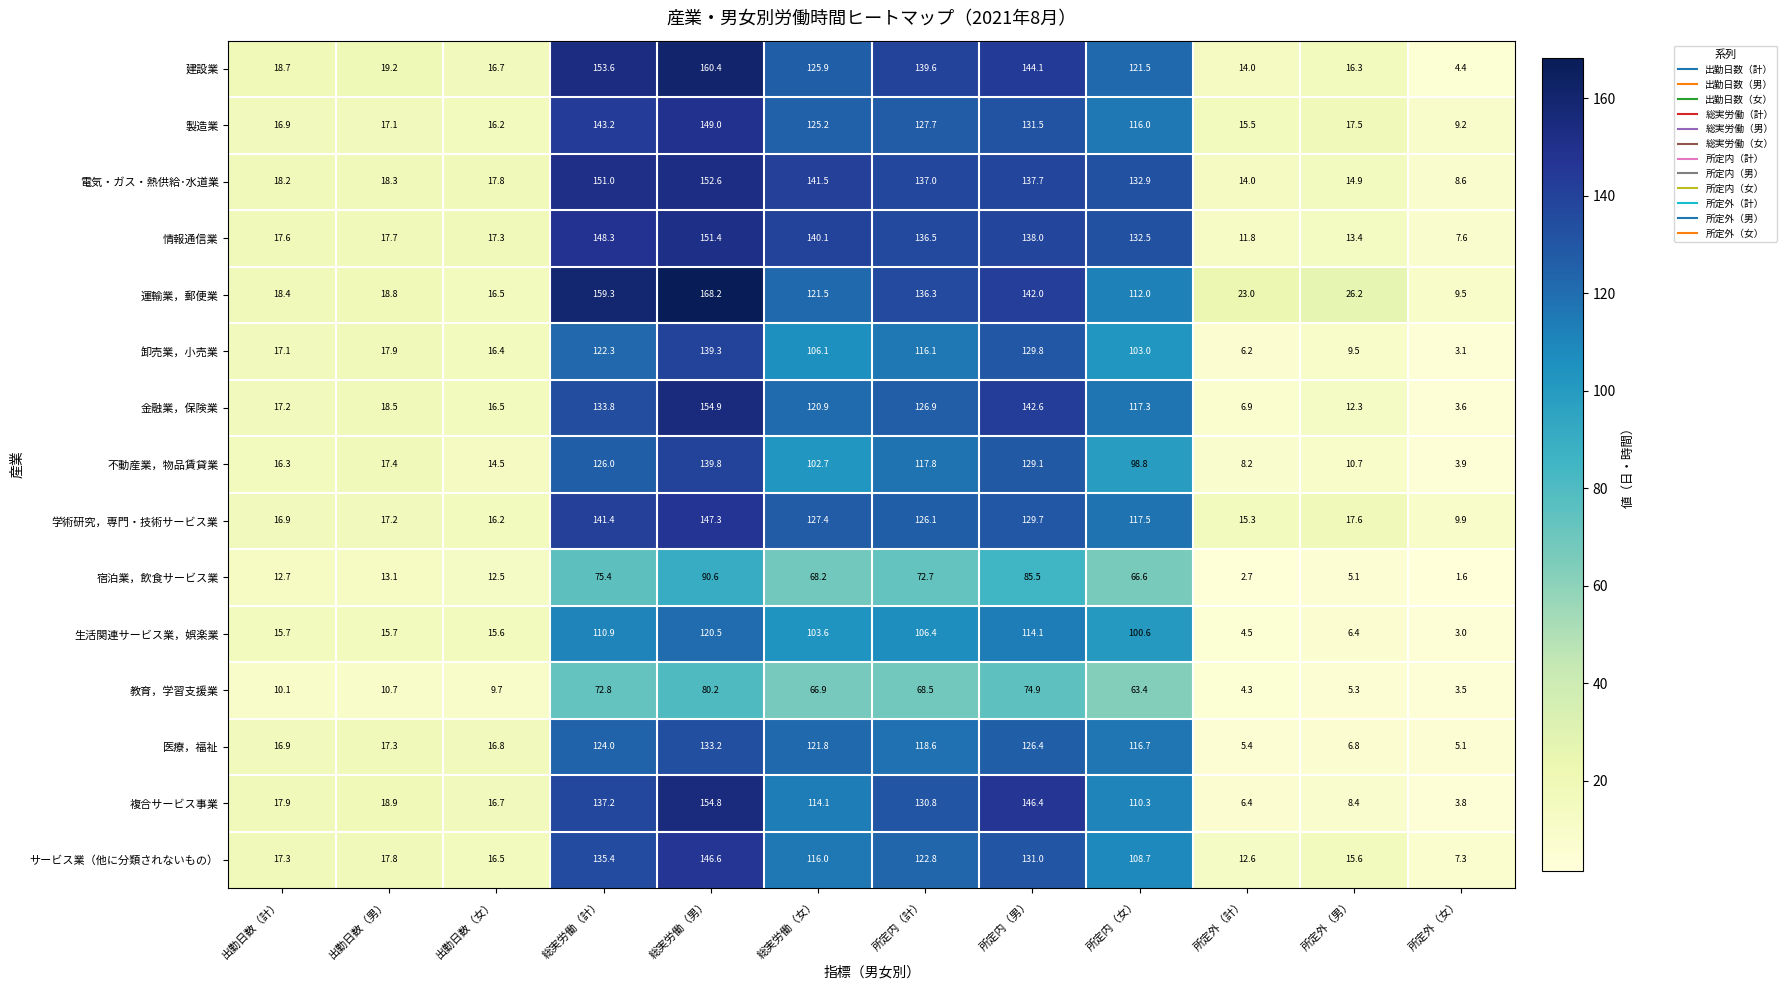

Between 所定内（計） and 所定内（女）, which series saw the biggest shift?

運輸業，郵便業